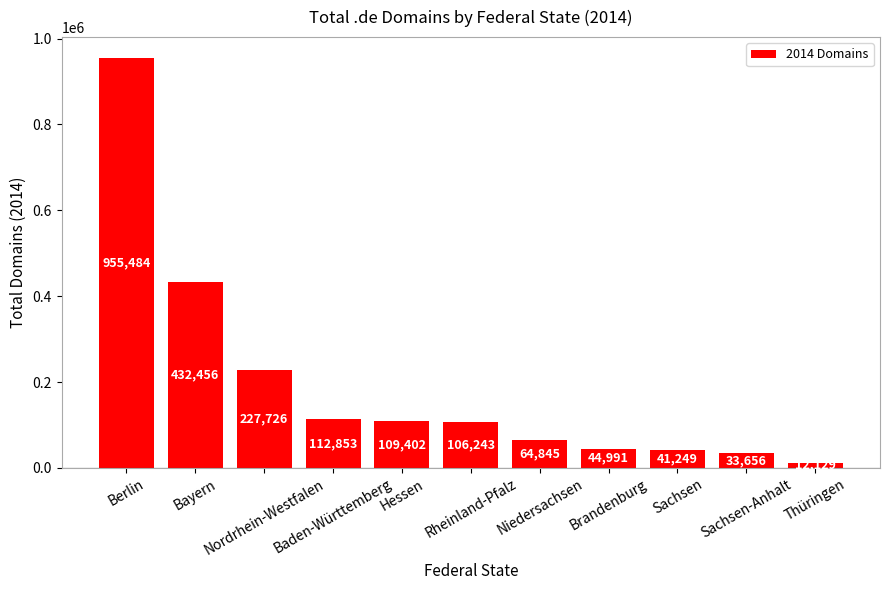

What is the approximate value at Nordrhein-Westfalen, to the nearest 10?

227730